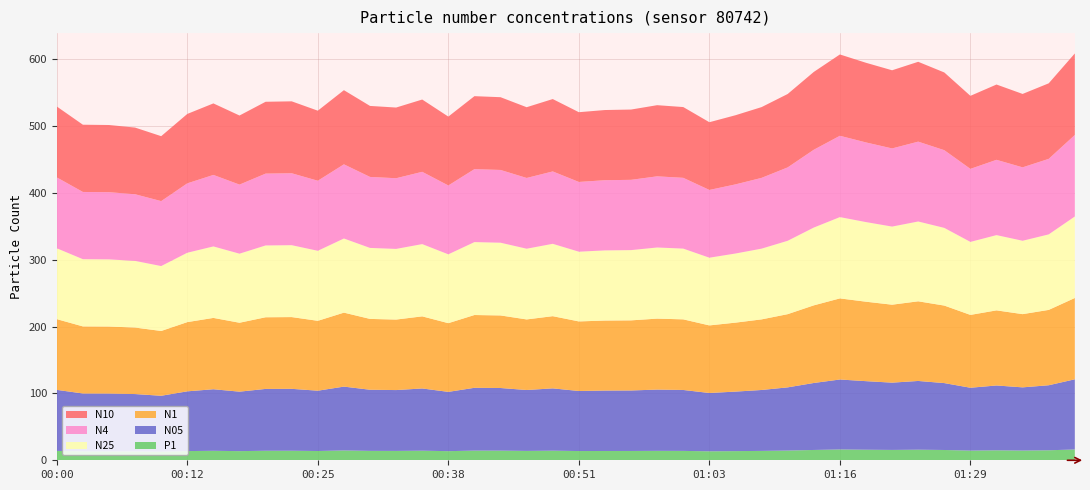

Reading left to right, extract all data points from this chart.

N05: 91.3	86.6	86.5	85.9	83.7	89.4	92.1	89.0	92.5	92.7	90.2	95.5	91.5	91.1	93.1	88.7	94.0	93.7	91.1	93.2	89.9	90.4	90.5	91.7	91.2	87.3	89.1	91.2	94.6	100.2	104.7	102.6	100.7	102.9	100.1	94.1	97.0	94.6	97.3	105.0
N1: 105.8	100.4	100.3	99.5	96.9	103.6	106.7	103.1	107.2	107.4	104.6	110.7	106.0	105.5	107.9	102.8	108.9	108.6	105.6	108.0	104.1	104.8	104.9	106.2	105.7	101.1	103.2	105.6	109.5	116.2	121.4	118.9	116.7	119.2	116.0	109.0	112.4	109.6	112.8	121.7
N4: 106.1	100.6	100.5	99.8	97.2	103.8	107.0	103.4	107.5	107.6	104.8	111.0	106.2	105.8	108.2	103.0	109.2	108.9	105.9	108.3	104.4	105.0	105.2	106.5	105.9	101.4	103.5	105.9	109.8	116.4	121.7	119.2	116.9	119.5	116.3	109.3	112.7	109.8	113.0	122.0
N10: 106.1	100.6	100.5	99.8	97.2	103.9	107.0	103.4	107.5	107.6	104.8	111.0	106.3	105.8	108.2	103.1	109.2	108.9	105.9	108.3	104.4	105.0	105.2	106.5	105.9	101.4	103.5	105.9	109.8	116.5	121.7	119.2	117.0	119.5	116.3	109.3	112.7	109.9	113.0	122.0
N25: 106.0	100.6	100.5	99.7	97.2	103.8	107.0	103.3	107.5	107.6	104.8	110.9	106.2	105.7	108.1	103.0	109.1	108.8	105.8	108.3	104.3	105.0	105.1	106.4	105.9	101.3	103.4	105.9	109.8	116.4	121.7	119.2	116.9	119.4	116.2	109.2	112.6	109.8	113.0	121.9
P1: 14.1	13.3	13.3	13.2	12.9	13.8	14.2	13.7	14.2	14.3	13.9	14.7	14.1	14.0	14.3	13.7	14.5	14.4	14.0	14.3	13.8	13.9	13.9	14.1	14.0	13.4	13.7	14.0	14.6	15.4	16.2	15.8	15.5	15.8	15.4	14.5	14.9	14.6	15.0	16.2